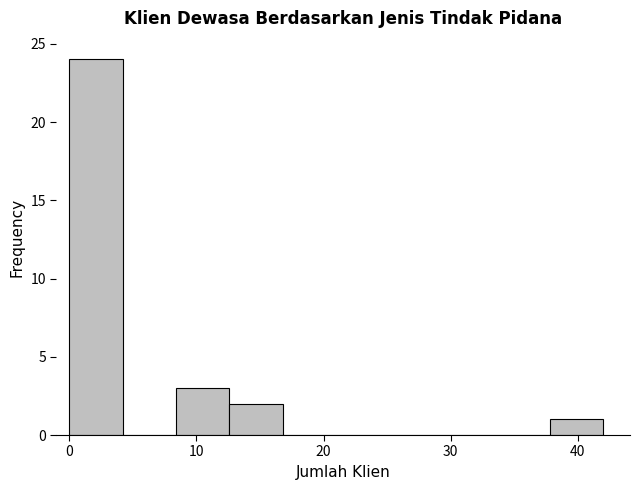

Reading left to right, transcribe this chart: for each bar, give the range it covers on the x-axis and its height. Neither the bar edges nor the heights are printed on the chart, so give them approximately, as read against the axes.

0.0 to 4.2: 24
4.2 to 8.4: 0
8.4 to 12.6: 3
12.6 to 16.8: 2
16.8 to 21.0: 0
21.0 to 25.2: 0
25.2 to 29.4: 0
29.4 to 33.6: 0
33.6 to 37.8: 0
37.8 to 42.0: 1